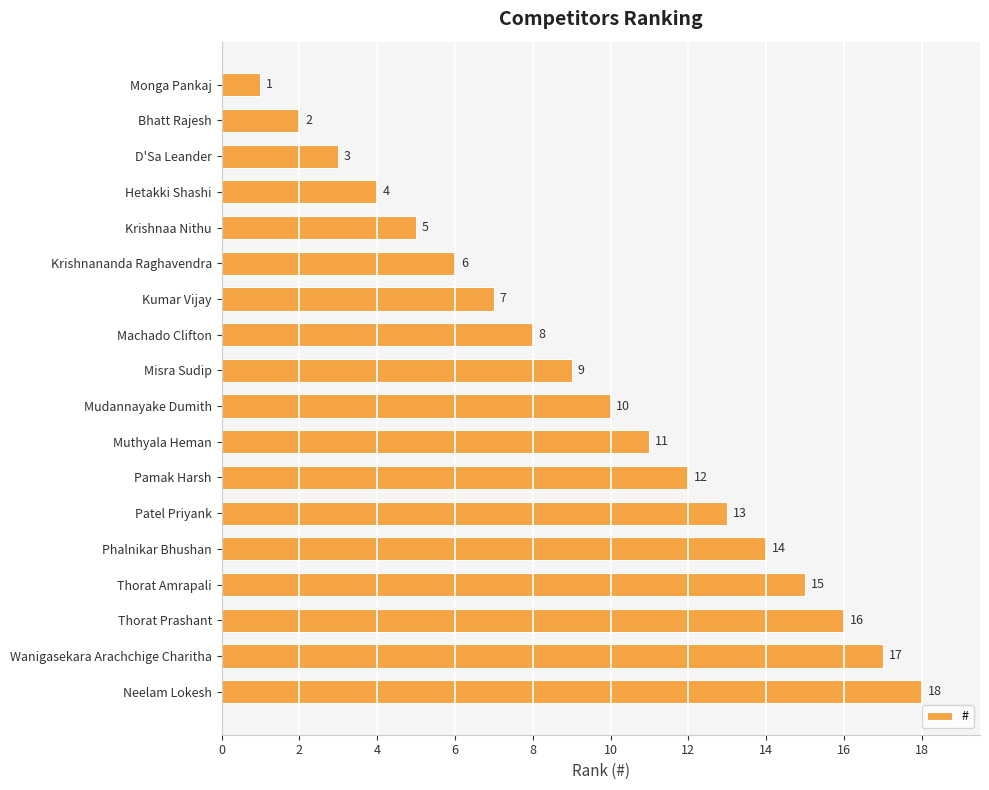

True or false: the data shows 9 at Misra Sudip.

True